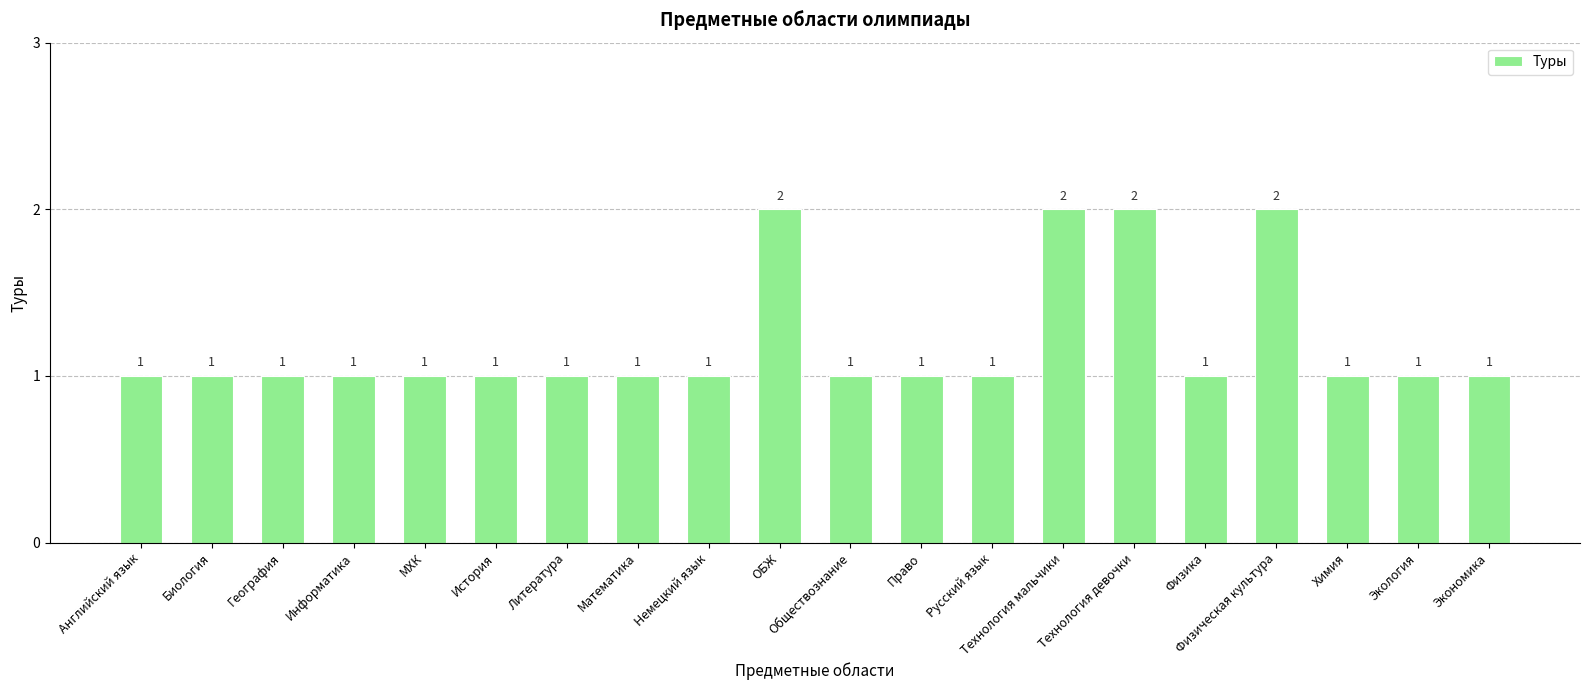

Reading left to right, transcribe all the data shown in this chart.

1	1	1	1	1	1	1	1	1	2	1	1	1	2	2	1	2	1	1	1